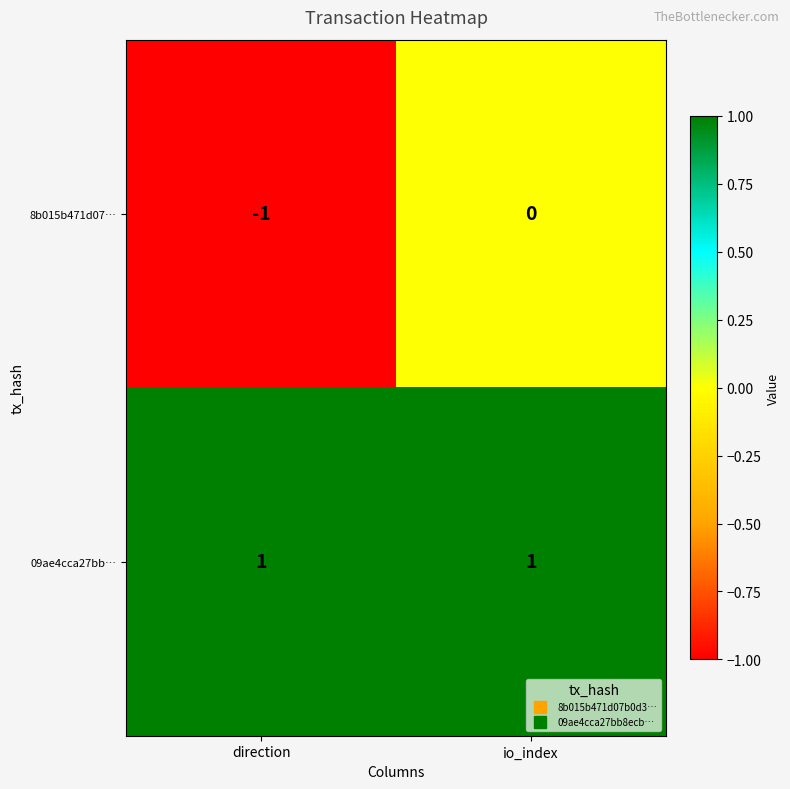

Between direction and io_index, which series saw the biggest shift?

8b015b471d07…